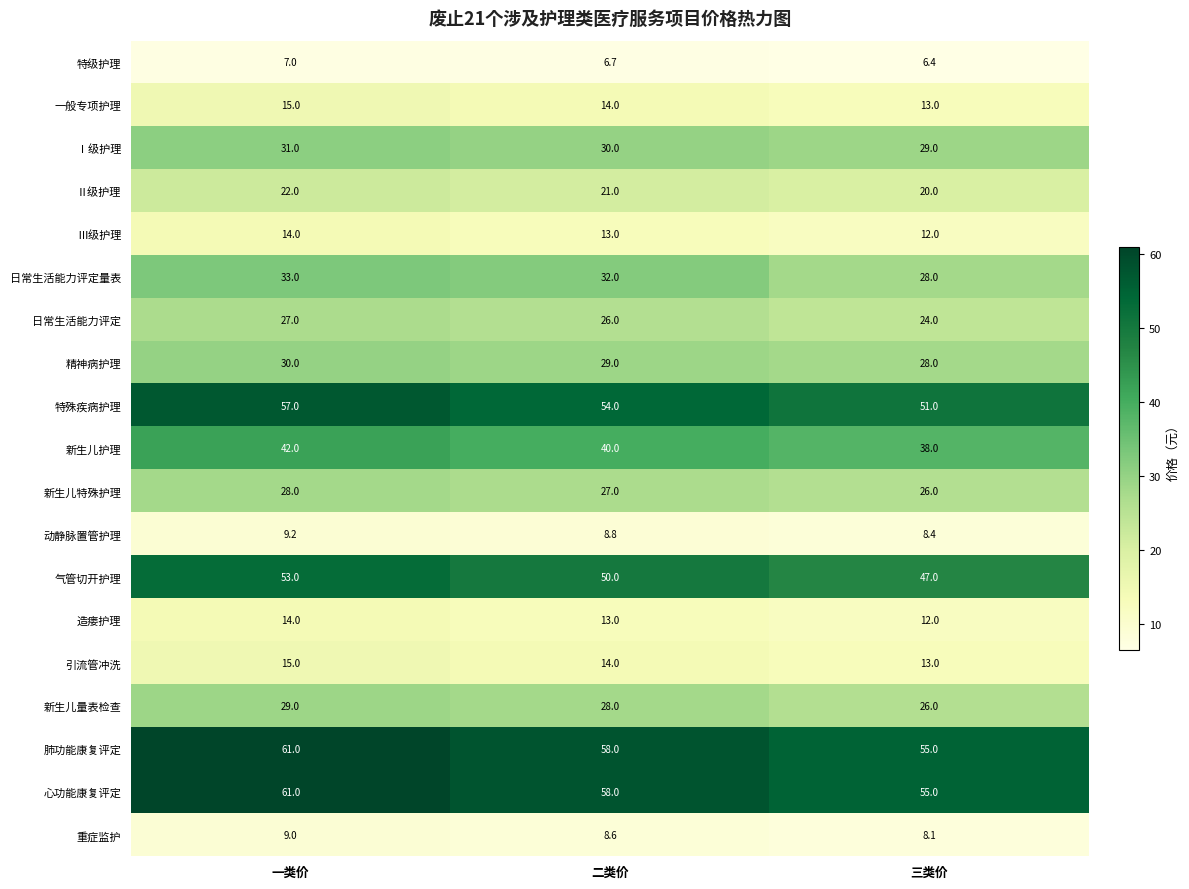

Where does the Ⅰ级护理 series first go above 30?

一类价